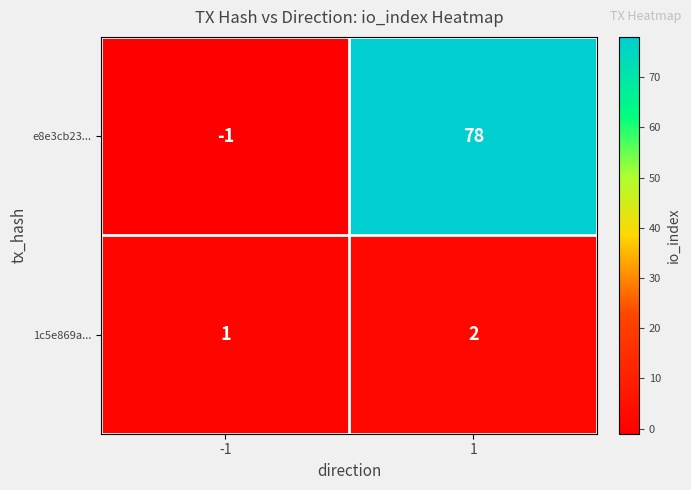

The 1c5e869a... series shows 1 at -1. True or false?

True